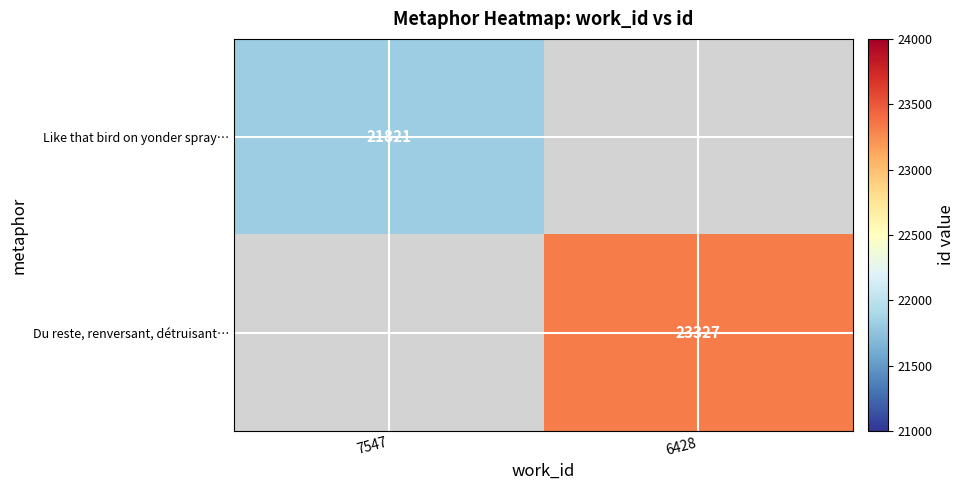

The value of Like that bird on yonder spray… at 7547 is 29054. True or false?

False